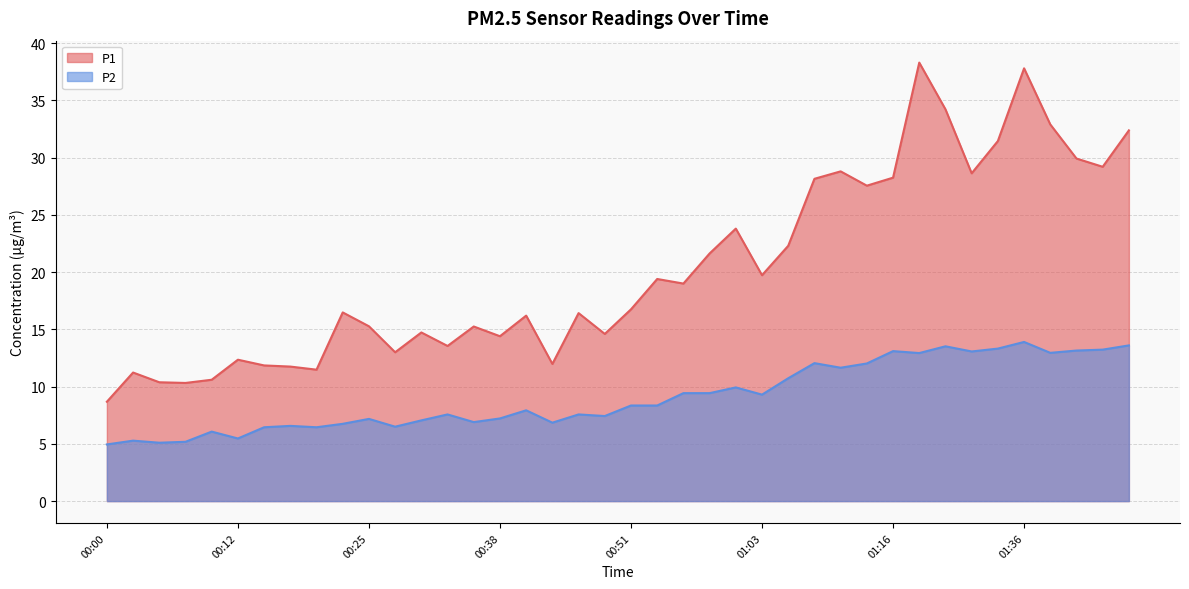

What is the label of the 7th point from the left?

00:15